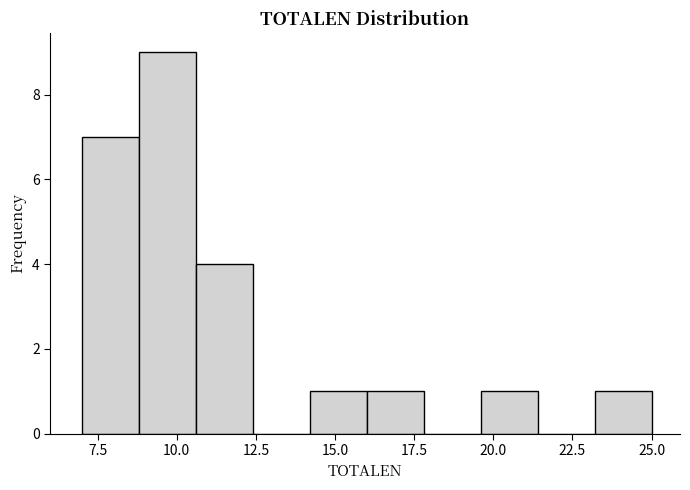

Around what value on the x-axis is the tallest bar? Give the approximate position of its centre, as read against the axis.

9.5